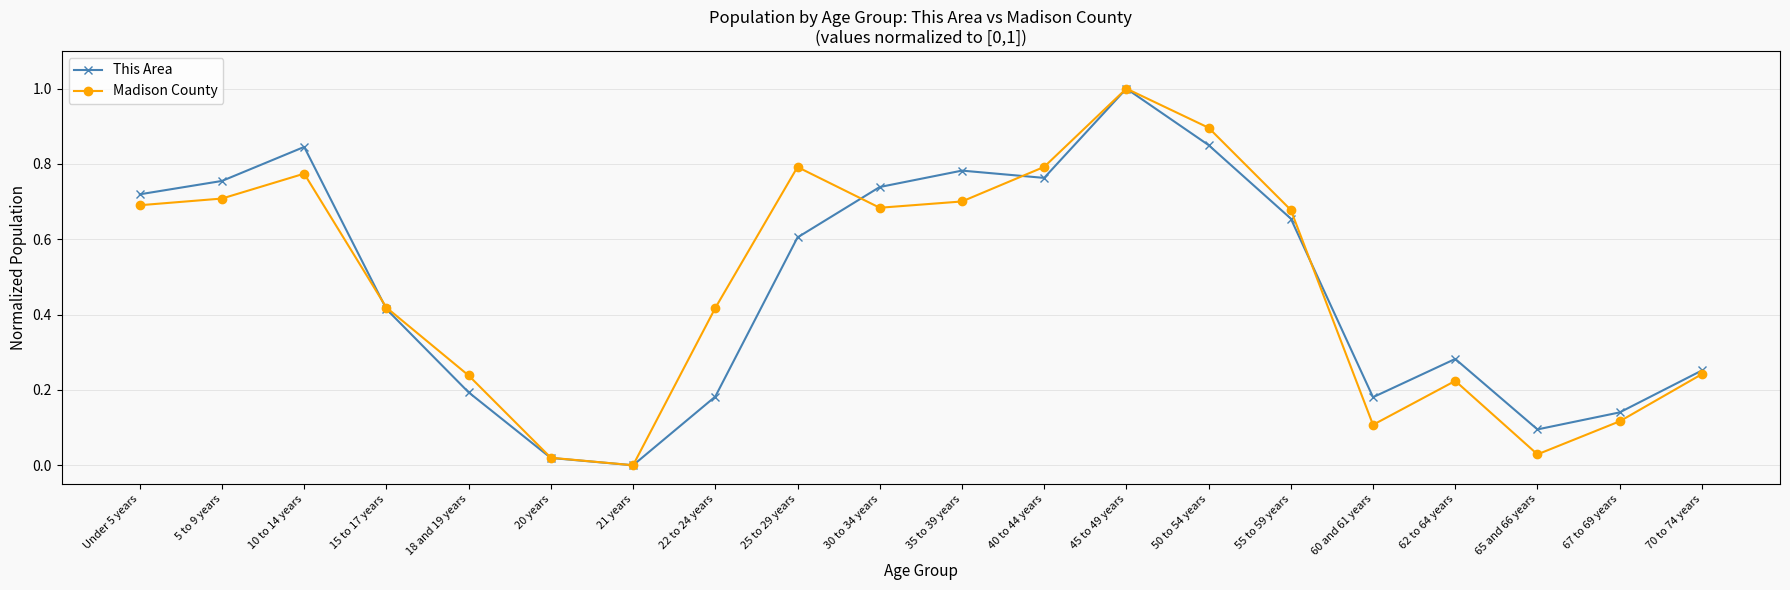

Is it true that This Area equals 0.8 at 35 to 39 years?

True